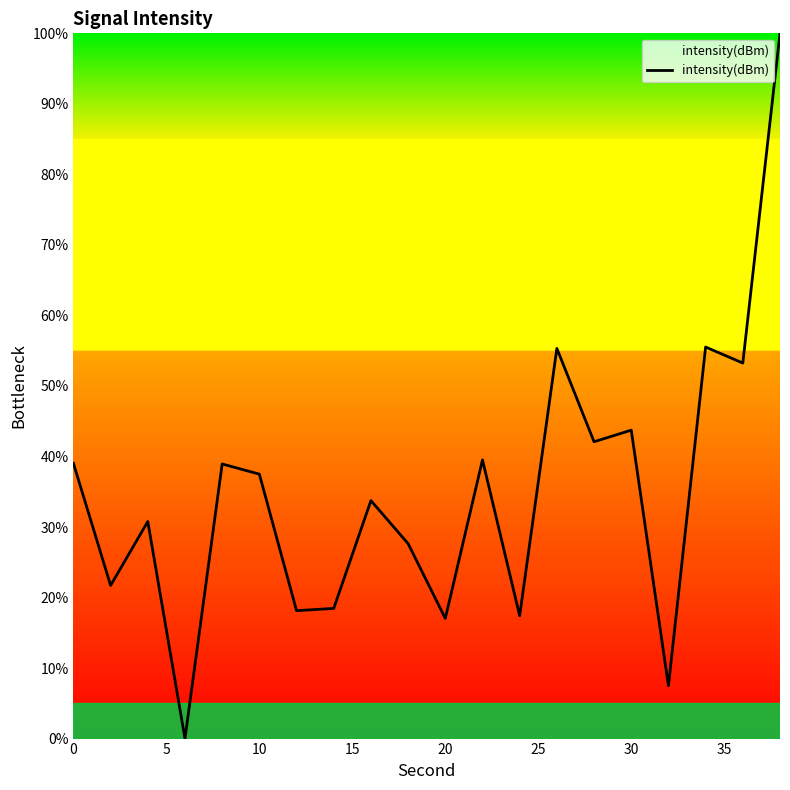

What is the difference between the maximum and minimum values?

100.0